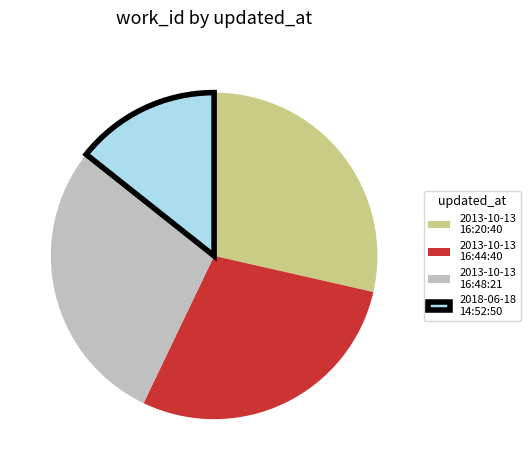

Which category has the smallest portion of the pie?

2018-06-18 14:52:50